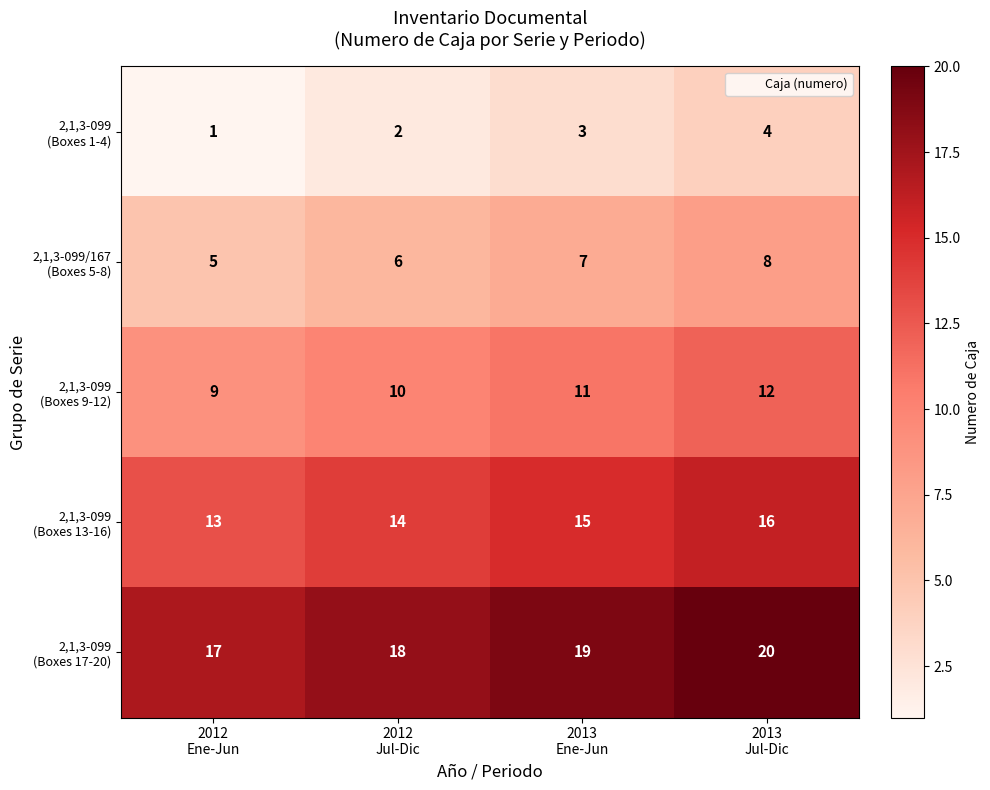

At how many categories does at least one series exceed 12?

4